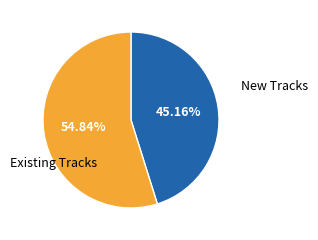

Is there a majority slice in this chart?

Yes